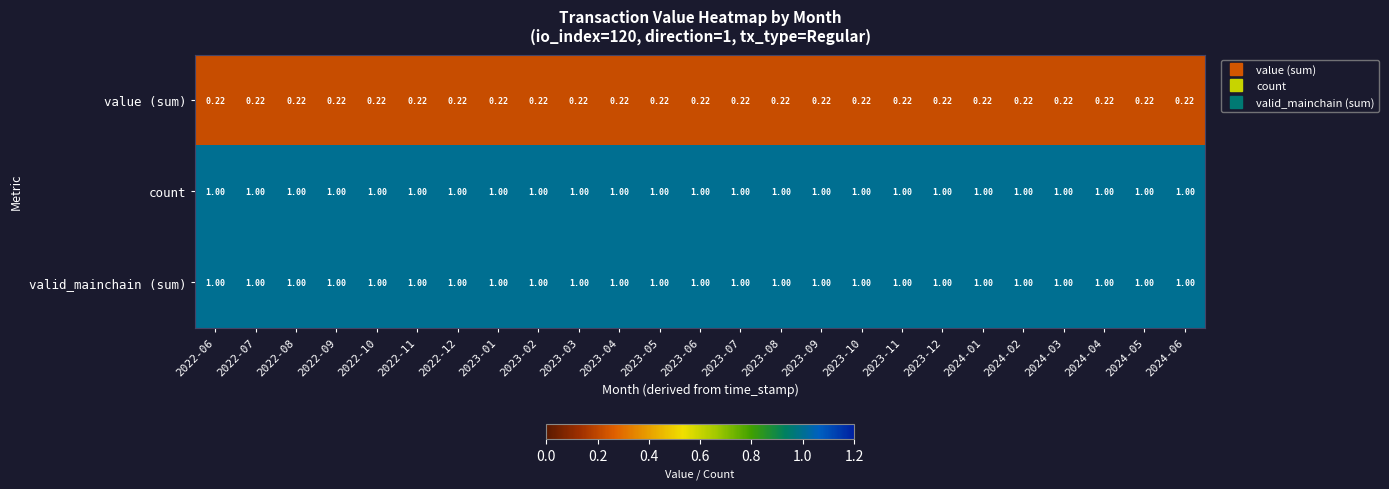

What is the spread (max minus min) of values at 2022-09?

0.8